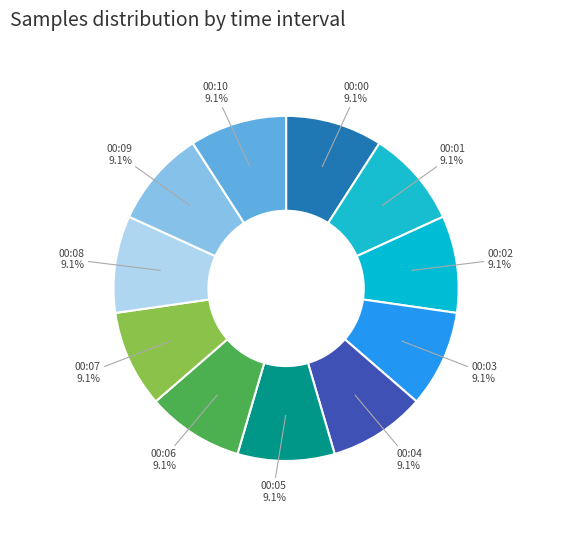

Approximately how many times larger is the value at 00:06 compared to 00:04?

1.0